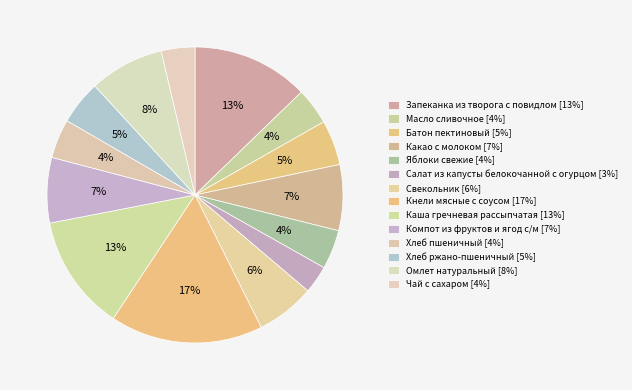

How many segments does this pie chart have?

14